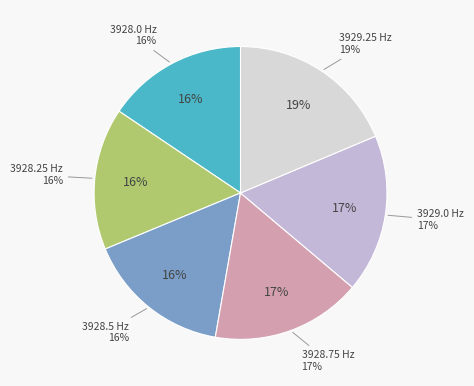

True or false: 3928.5 accounts for 29% of the total.

False